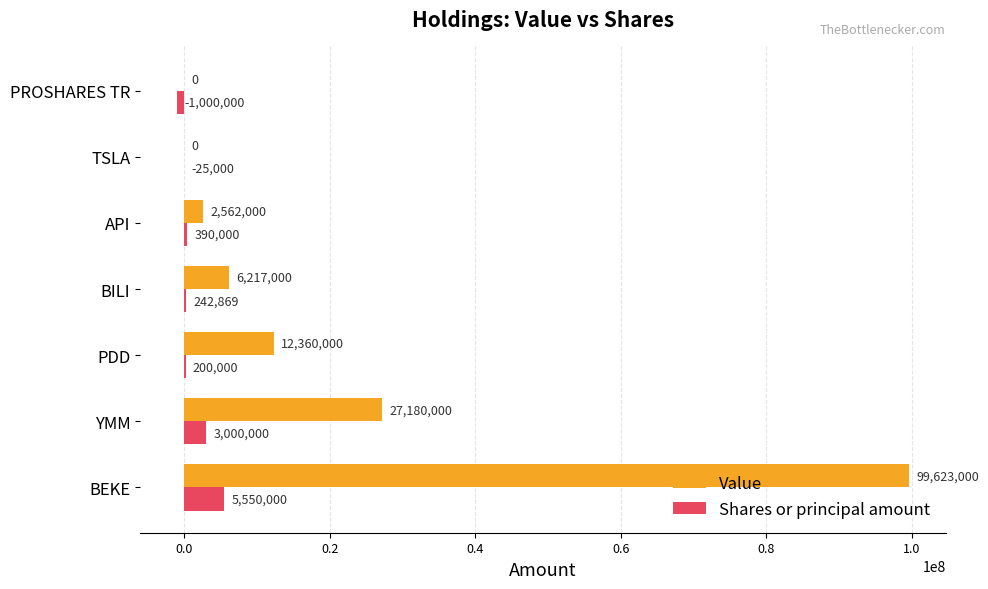

Where is Value nearest to the value 49811500?

YMM